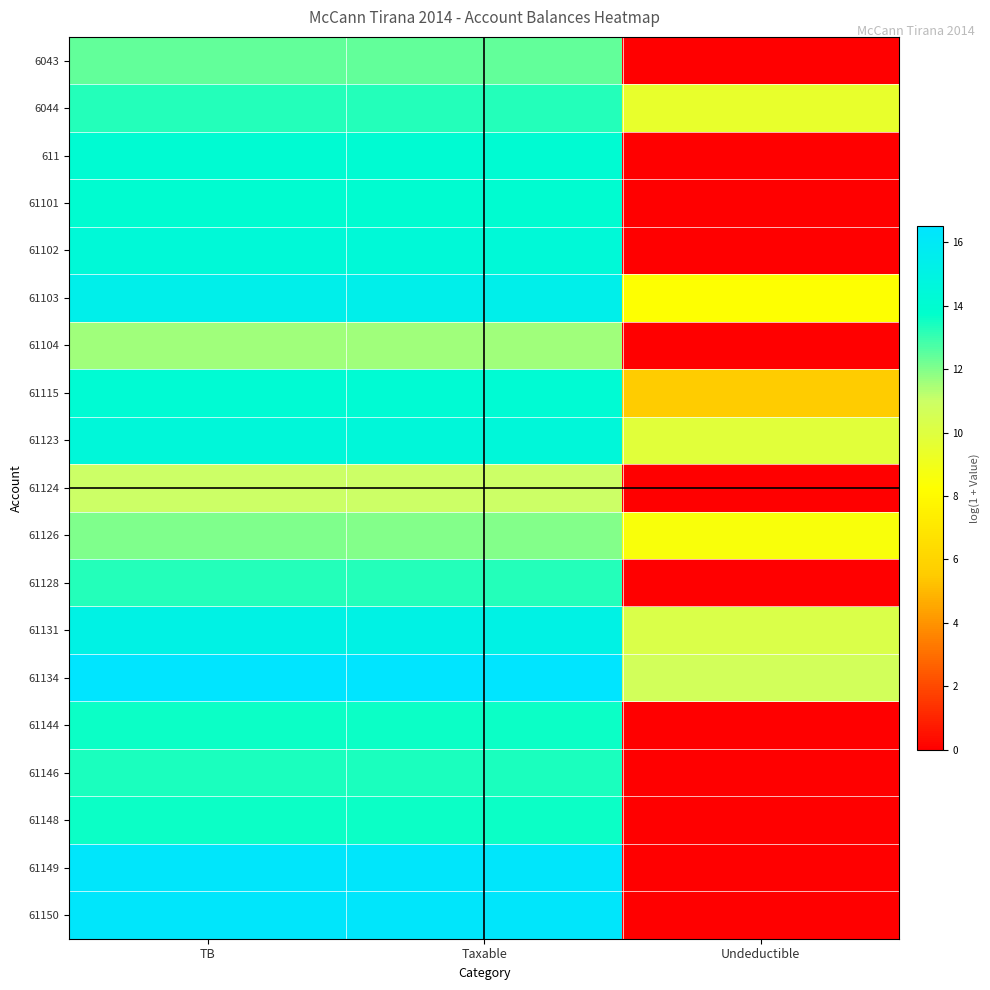

How many data points does each series have?

3